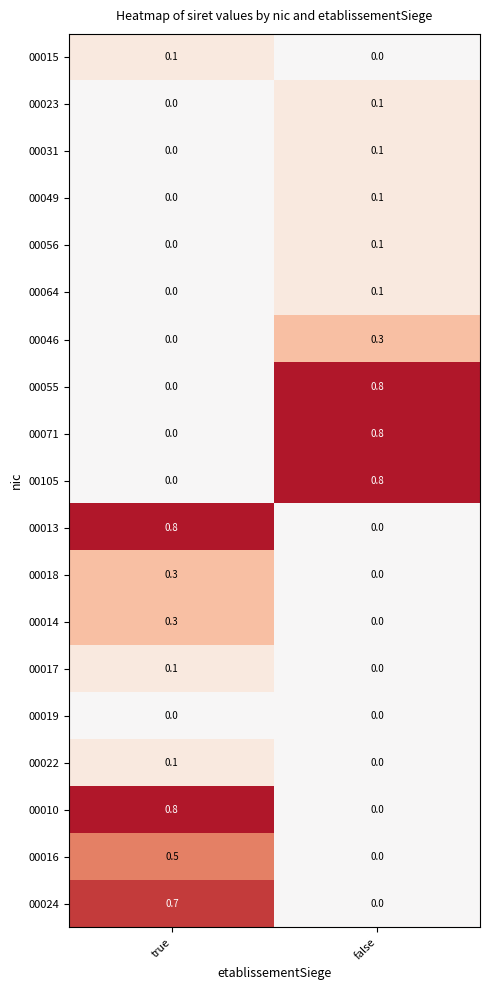

At how many categories does at least one series exceed 0?

2